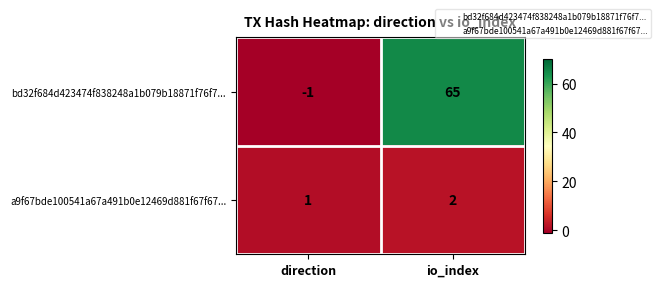

Reading left to right, extract all data points from this chart.

bd32f684d423474f838248a1b079b18871f76f7...: -1	65
a9f67bde100541a67a491b0e12469d881f67f67...: 1	2